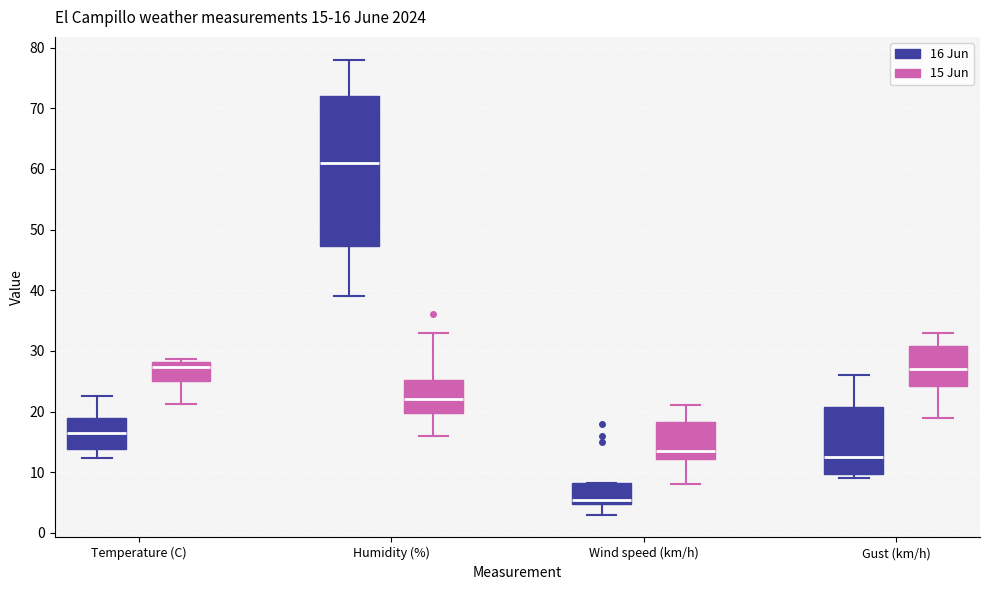

Which box's median line is the lowest?

Wind speed (km/h) (16 Jun)